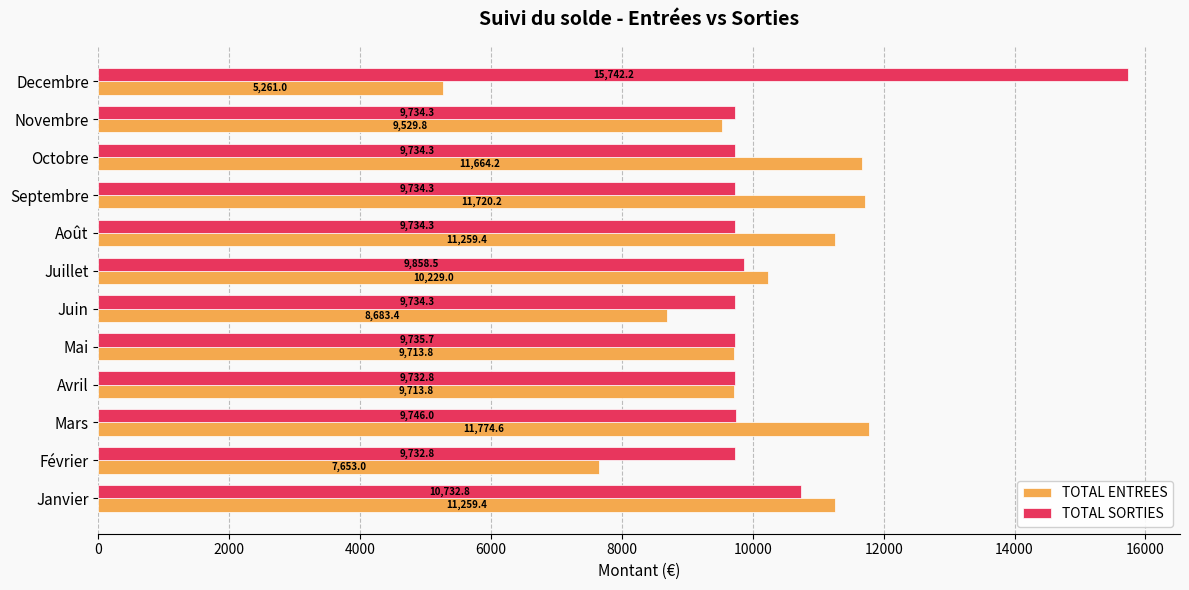

The TOTAL ENTREES series shows 8683.4 at Juin. True or false?

True